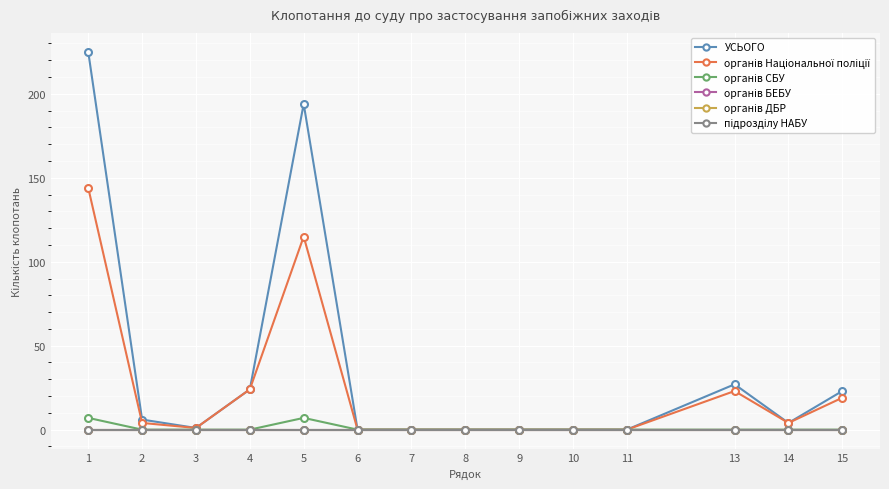

Does the chart have visible grid lines?

Yes